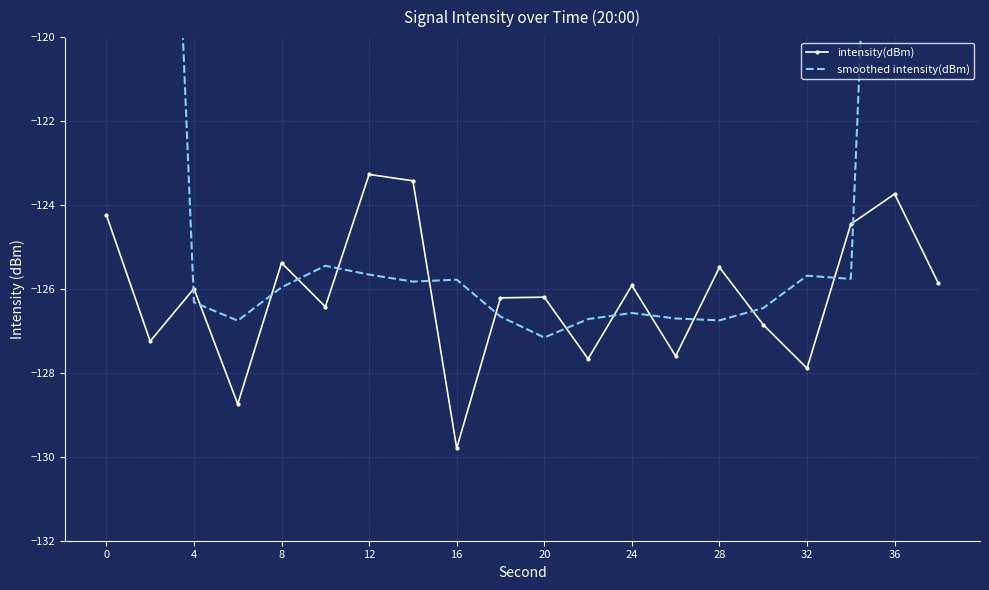

In intensity(dBm), how many points are lower than both neighbors (excluding endpoints)?

7